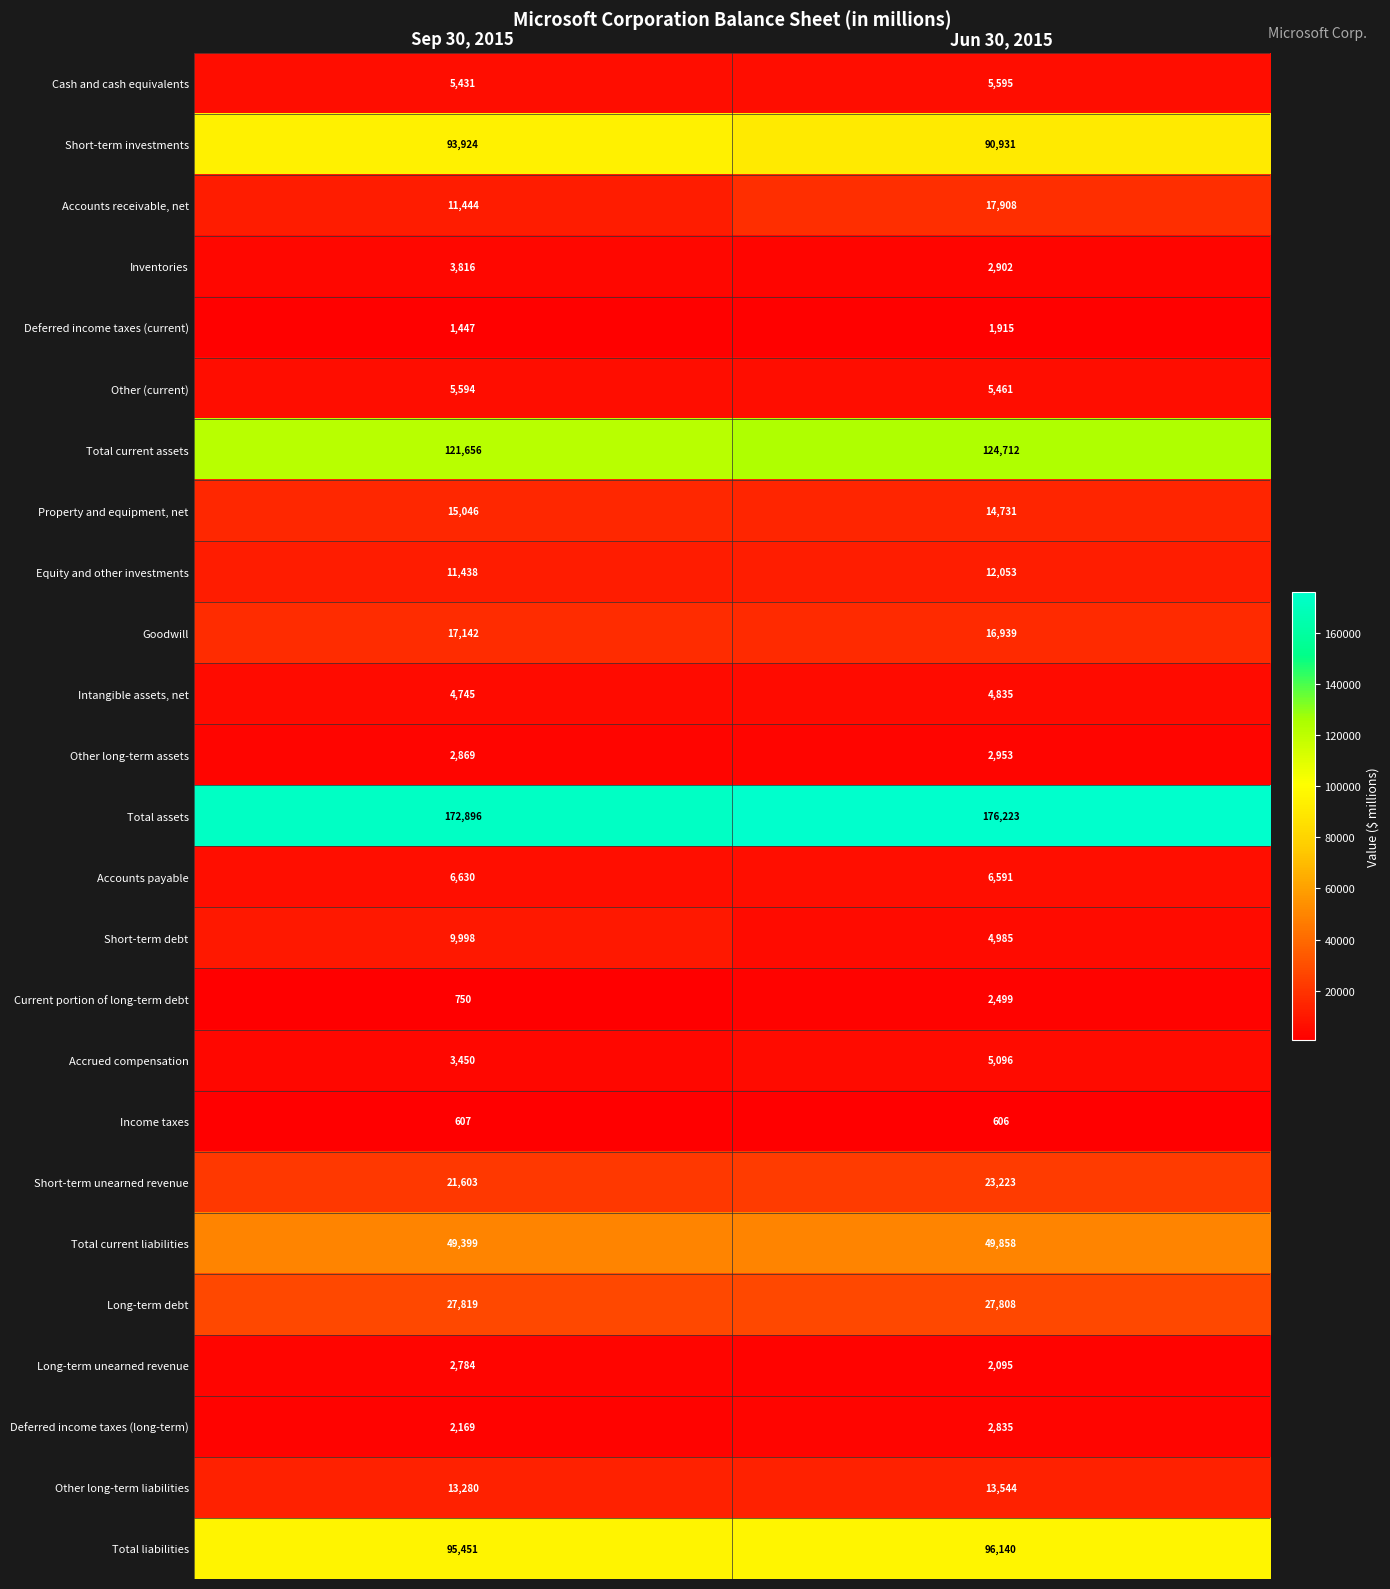

The Accrued compensation series shows 5096 at Jun 30, 2015. True or false?

True